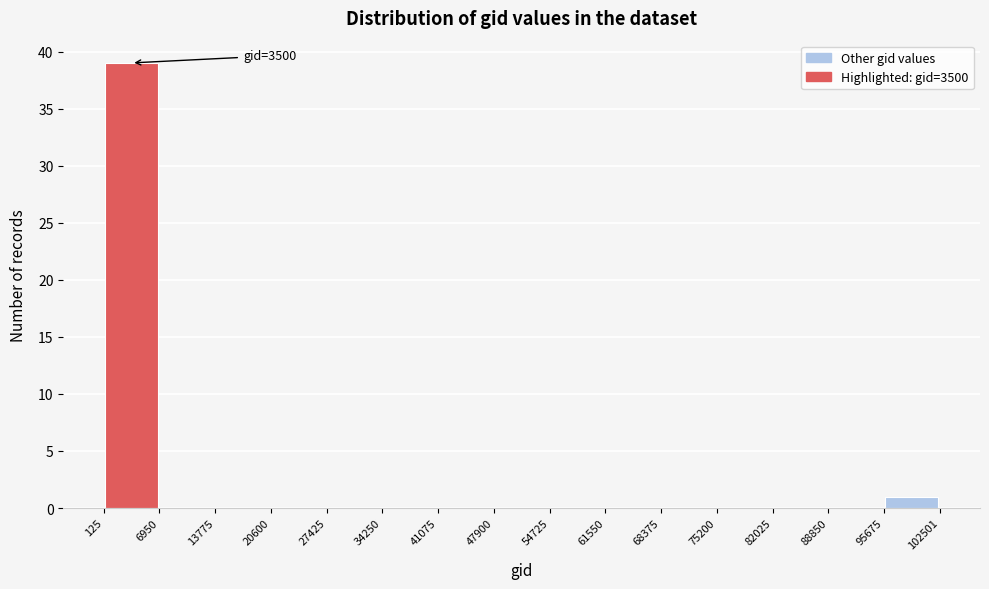

Which range on the x-axis has the tallest bar?

125 to 6950